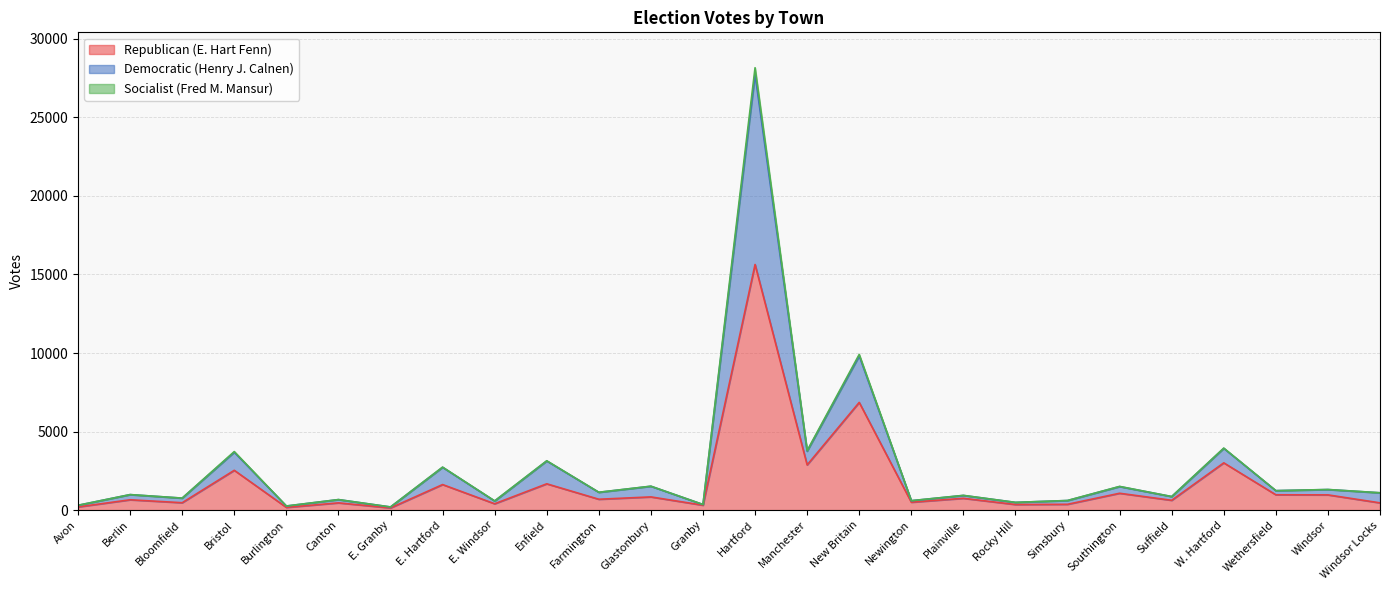

True or false: Republican (E. Hart Fenn) has a value of 249 at Windsor.

False